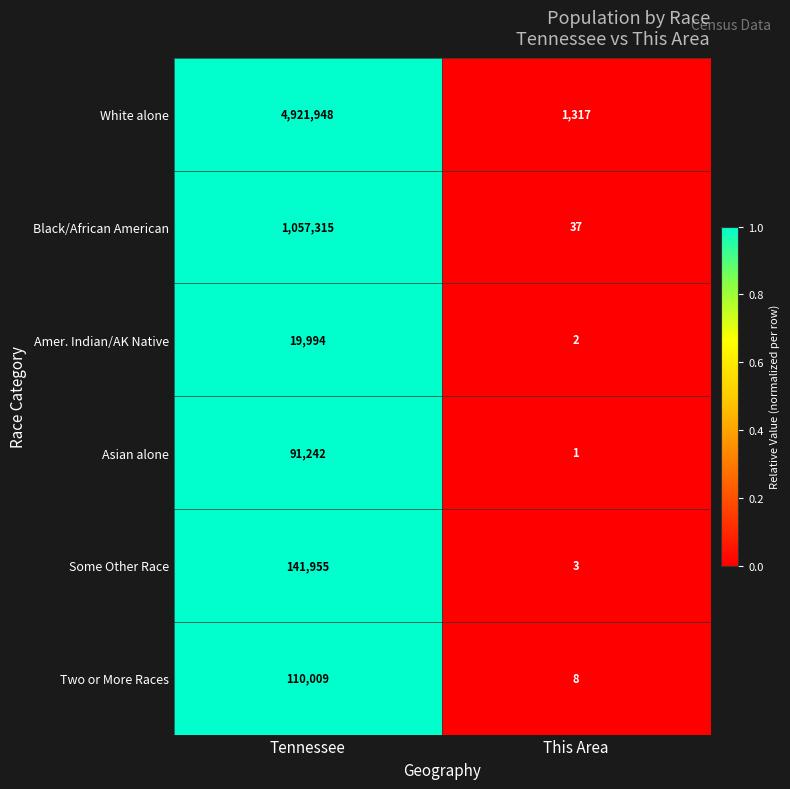

Is the value of Asian alone at This Area greater than the value of White alone at This Area?

No